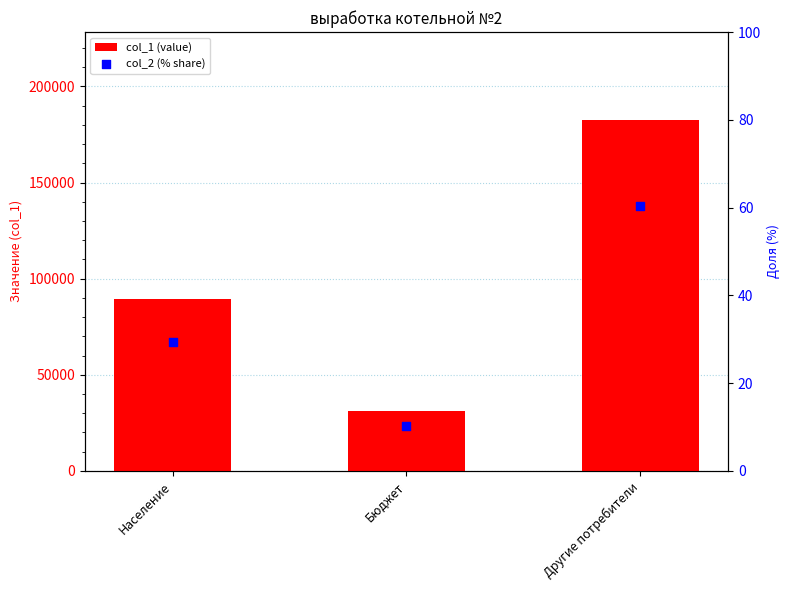

What are all the series names shown in the legend?

col_1 (value), col_2 (% share)